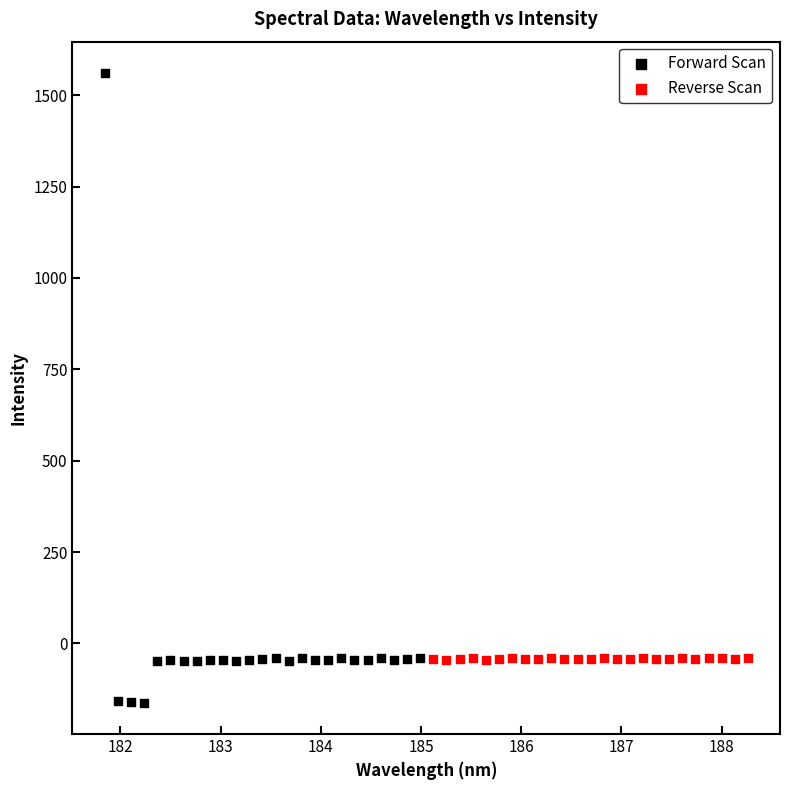

Which series contains the highest Y value?

Forward Scan